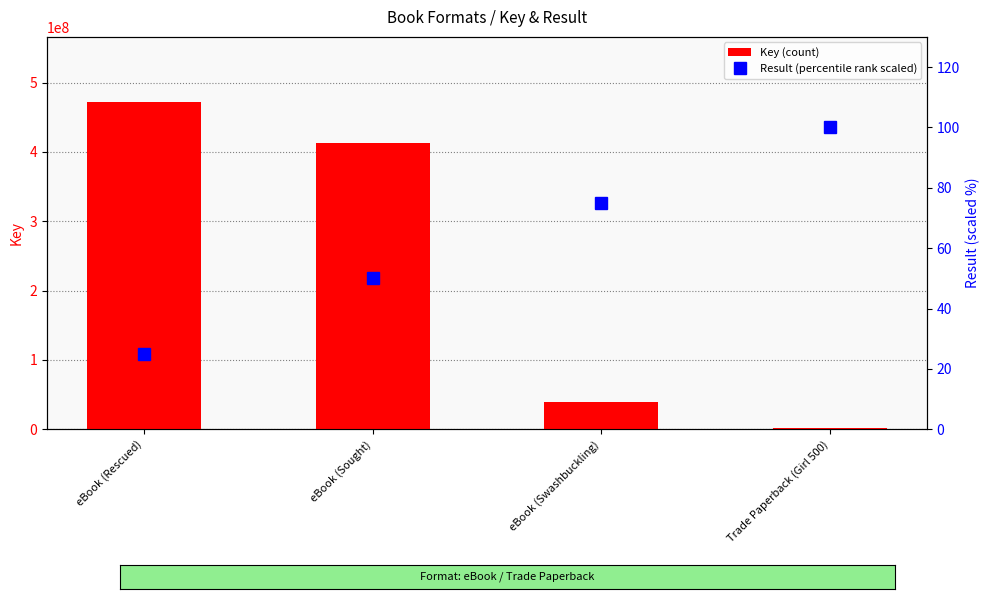

What is the label of the 2nd bar from the right?

eBook (Swashbuckling)